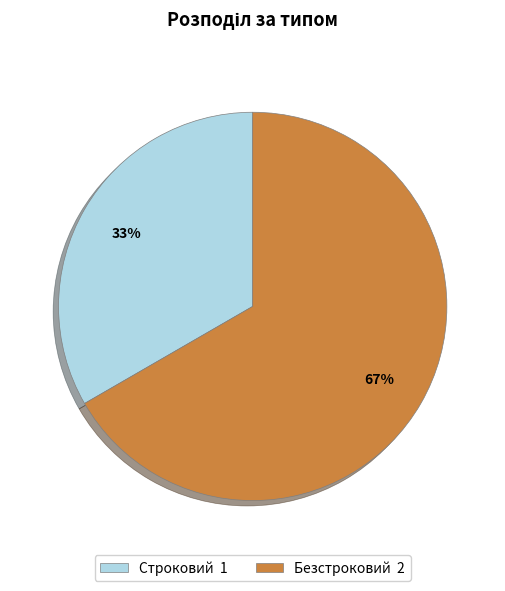

How many segments does this pie chart have?

2